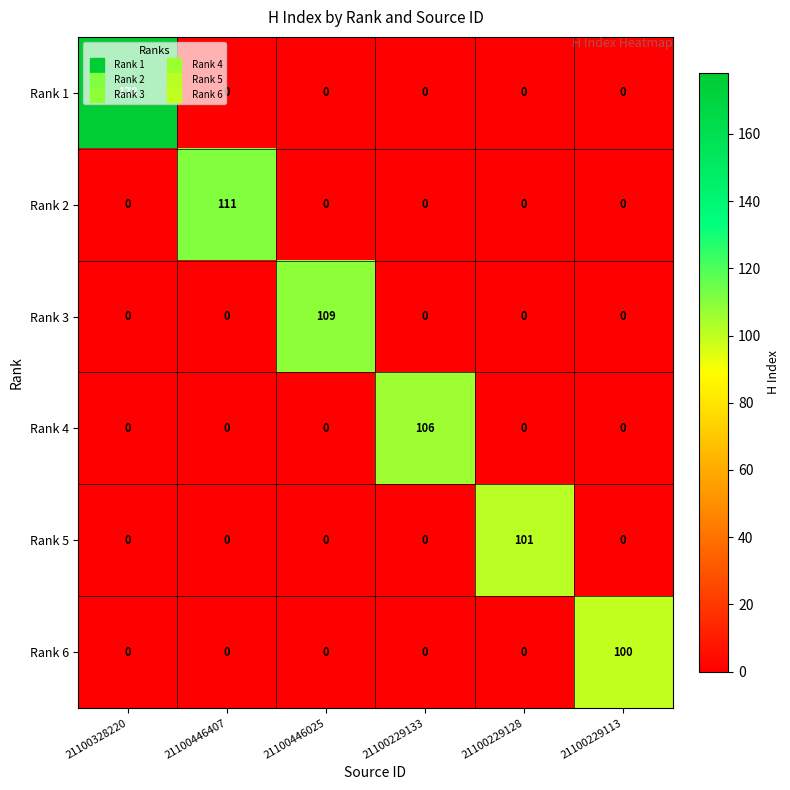

True or false: Rank 6 has a value of 34 at 21100229128.

False